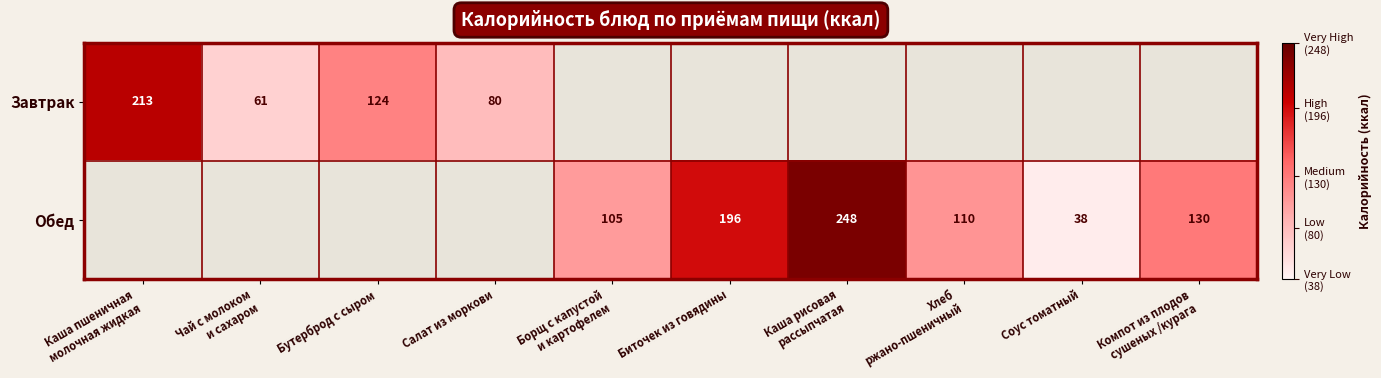

Is it true that Завтрак equals 44 at Бутерброд с сыром?

False